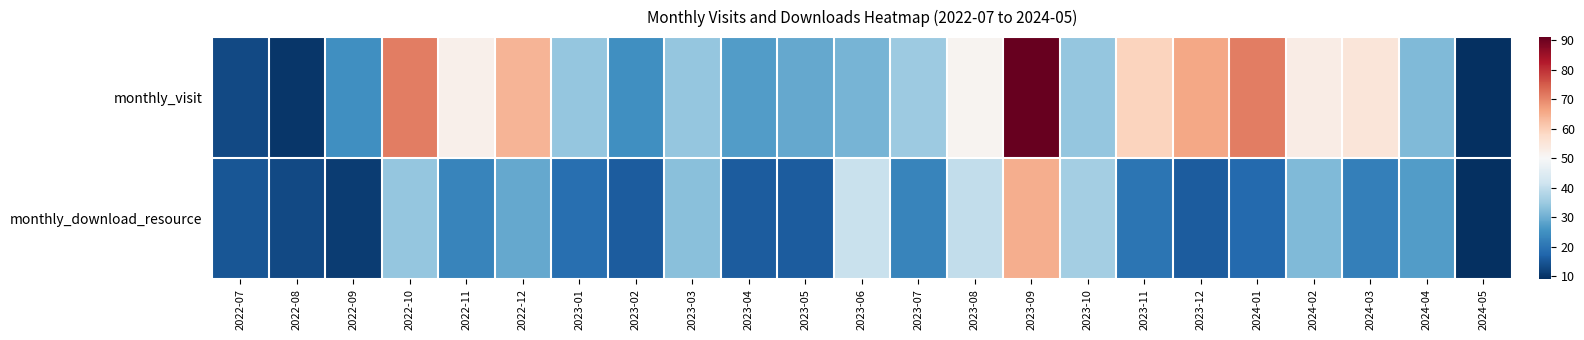

What is the smallest value displayed?

9